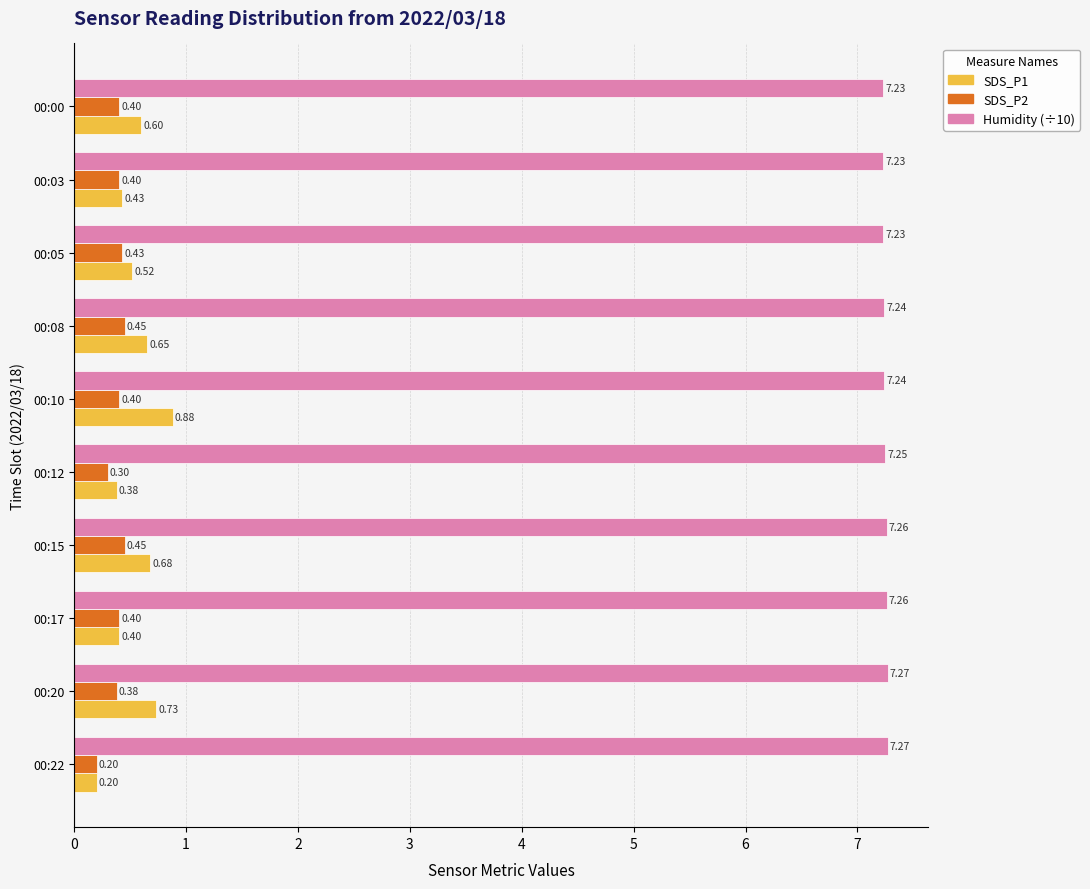

List the labels in order of SDS_P1 value, smallest first.

00:22, 00:12, 00:17, 00:03, 00:05, 00:00, 00:08, 00:15, 00:20, 00:10